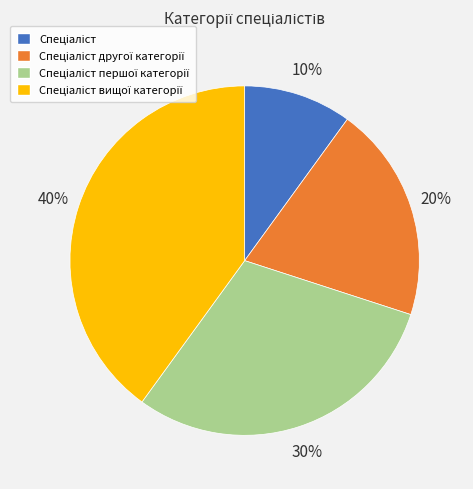

Does any single category account for the majority?

No